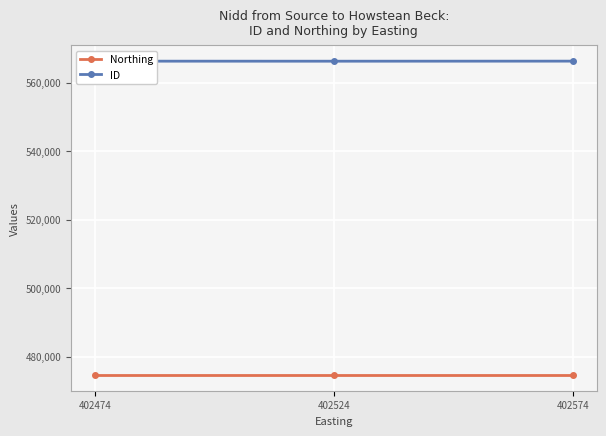

What is the smallest value displayed?

474601